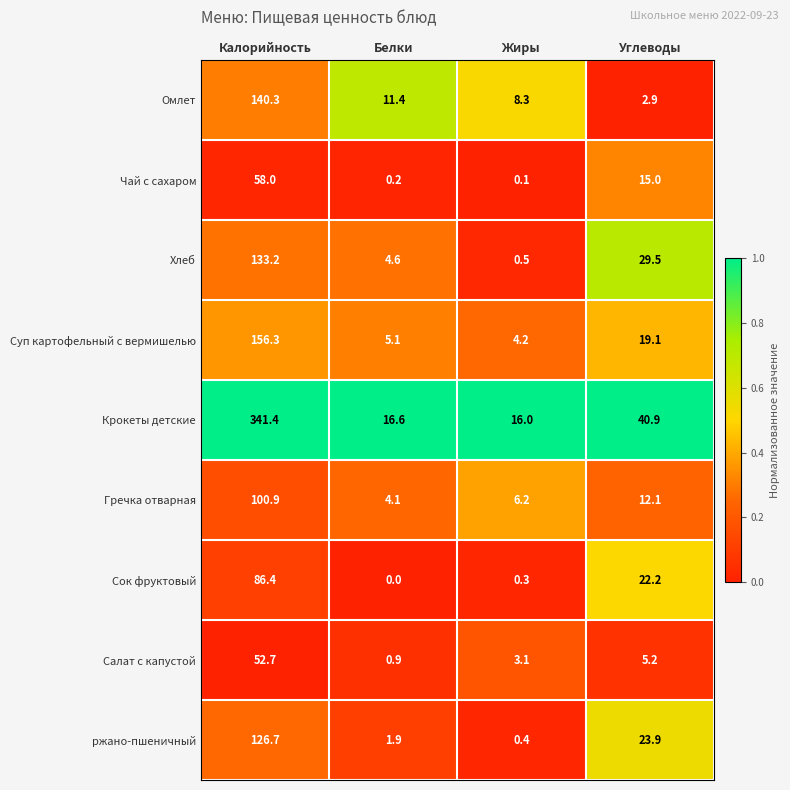

True or false: Чай с сахаром has a value of 15.0 at Углеводы.

True